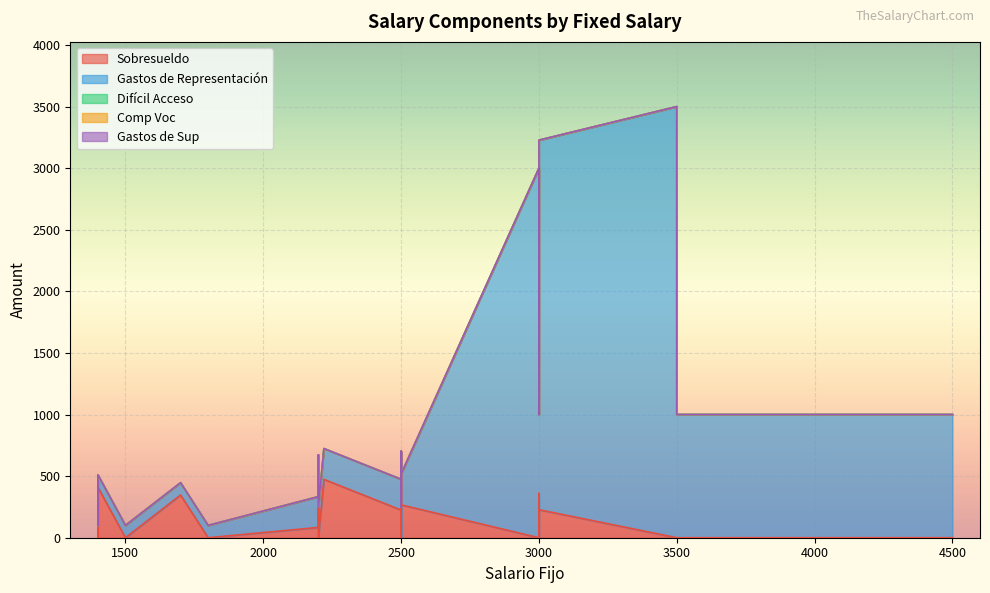

In Gastos de Representación, how many points are higher than both neighbors (excluding endpoints)?

4